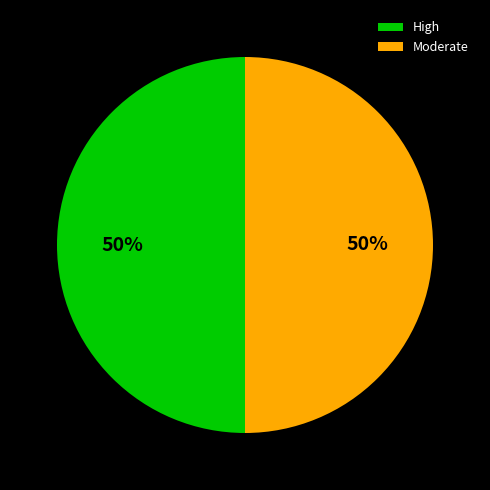

Count the number of slices in the pie.

2